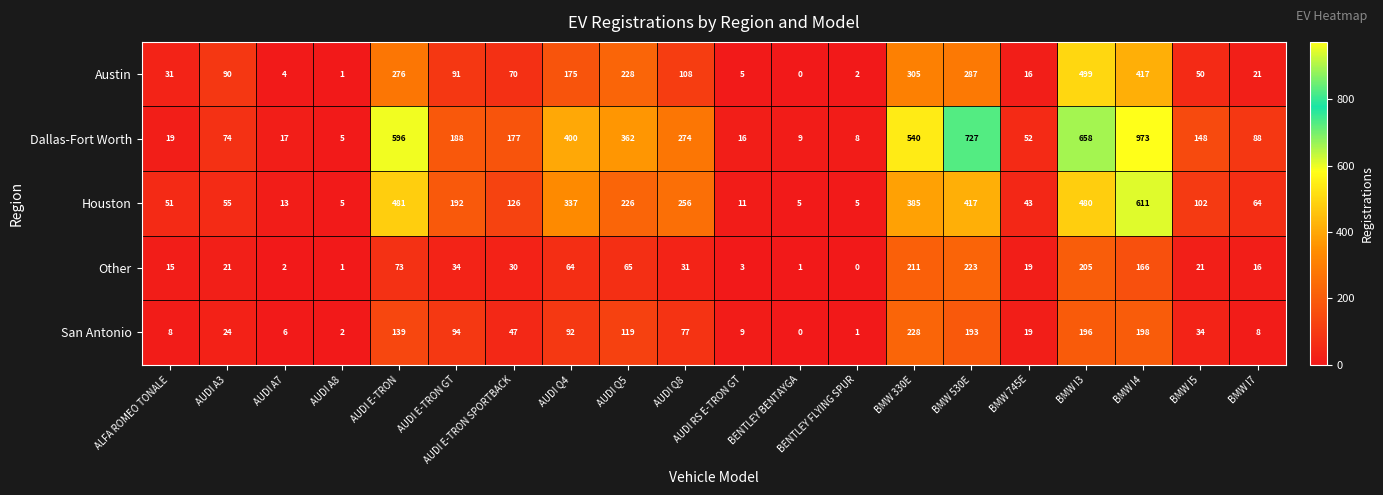

Rank the series by their maximum value, from highest to lowest.

Dallas-Fort Worth, Houston, Austin, San Antonio, Other